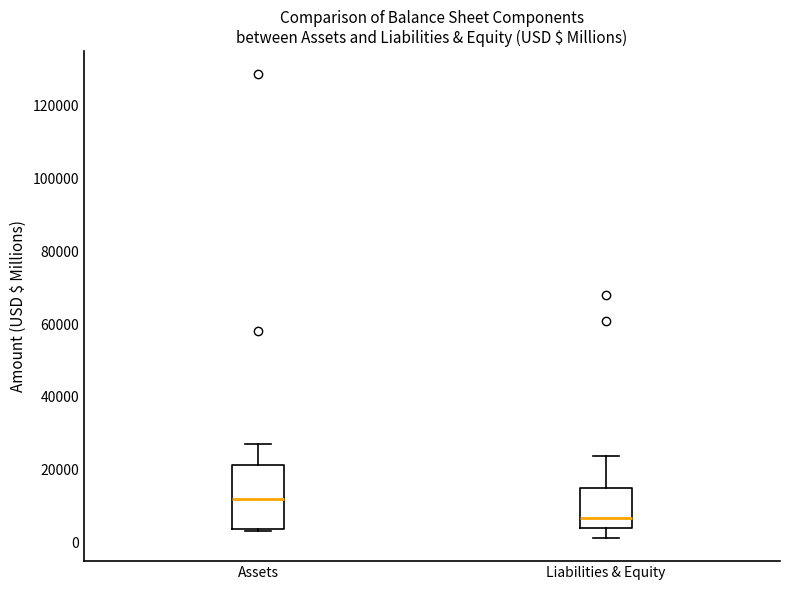

Which box is the tallest, from its lower edge to its upper edge?

Assets